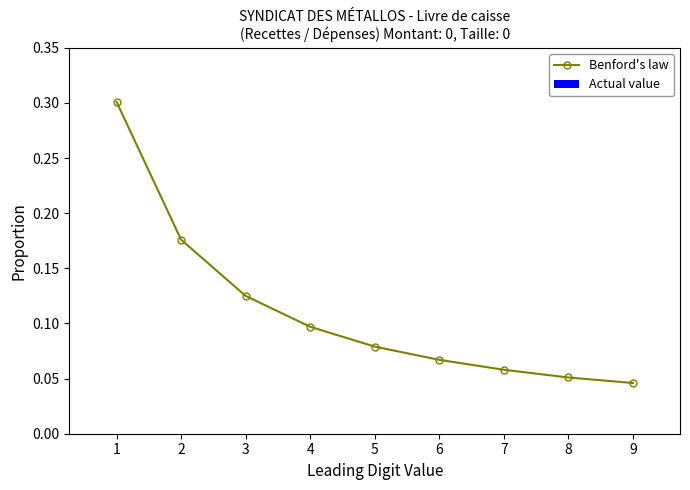

Which label corresponds to the smallest value in the chart?

9